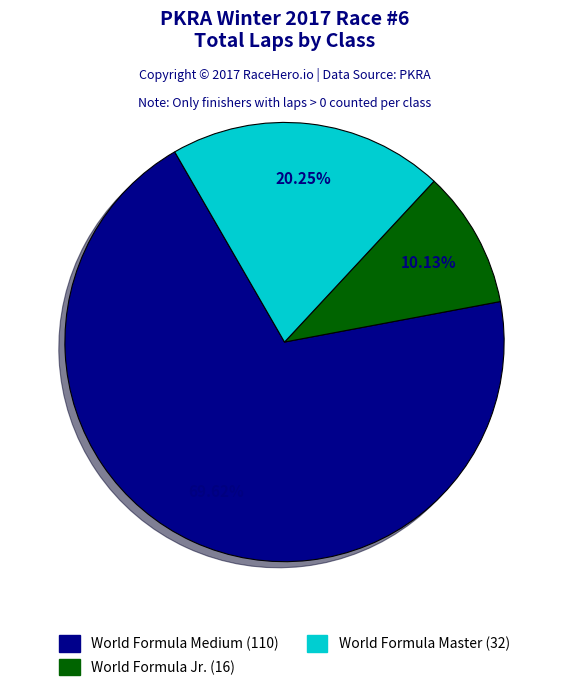

To the nearest percent, what portion does World Formula Medium represent?

70%